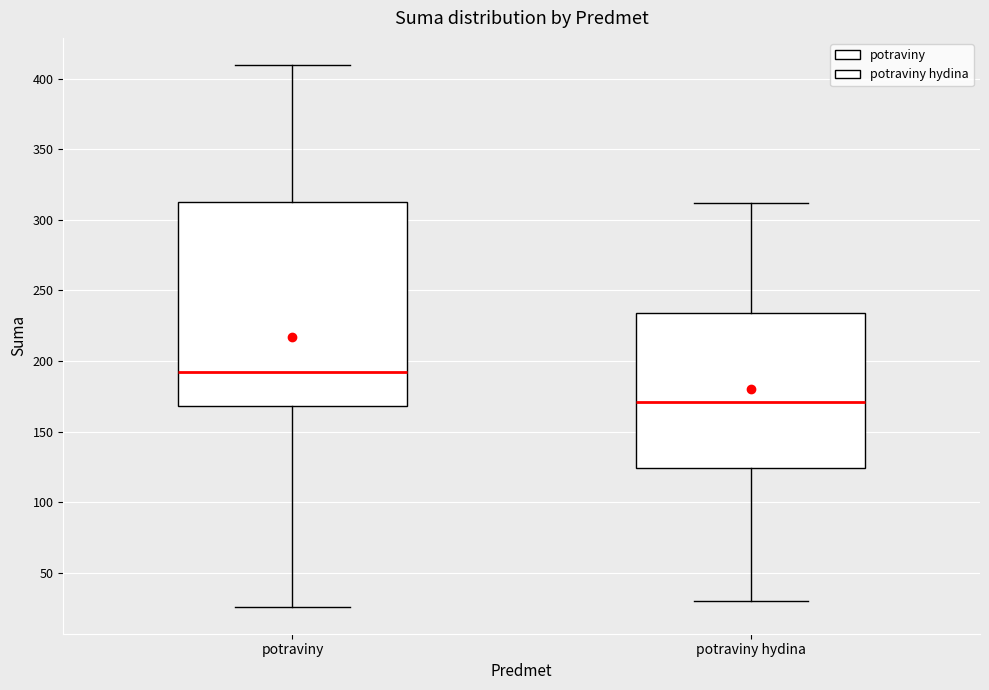

Reading left to right, transcribe this box plot: for each box, give where its median line is, the range the box spans, and where its two whiskers end, as read against the y-axis. The values are not printed on the chart, so give them approximately, as read against the axis.

potraviny: median 190, box 170 to 315, whiskers 25 to 410
potraviny hydina: median 170, box 125 to 235, whiskers 30 to 310